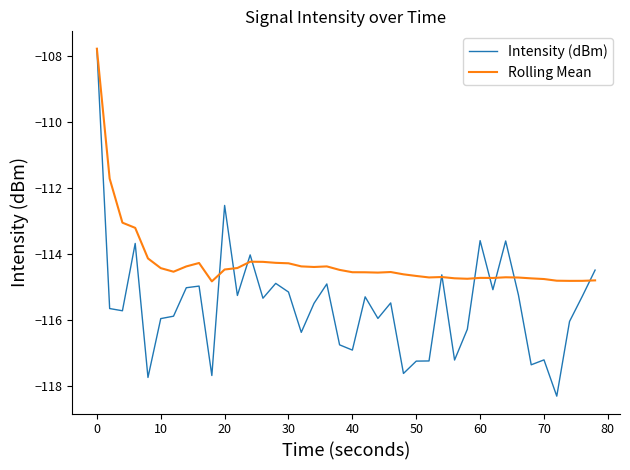

Which series has the largest total across all categories?

Rolling Mean